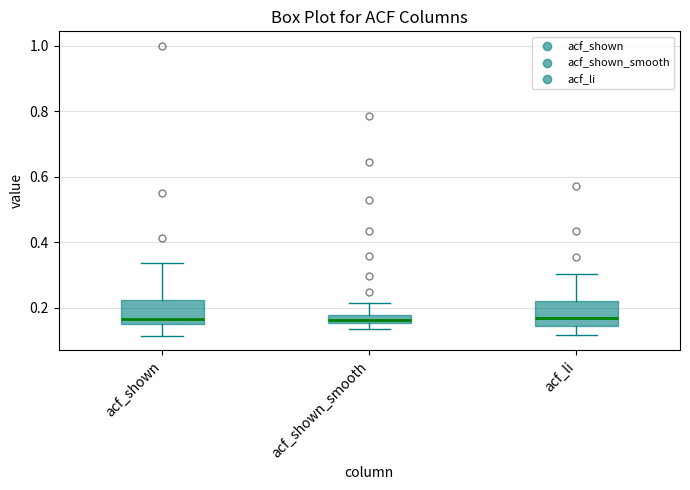

Where does the upper whisker of the box for acf_shown end on the y-axis? The values are not printed on the chart, so give them approximately, as read against the axis.

0.34